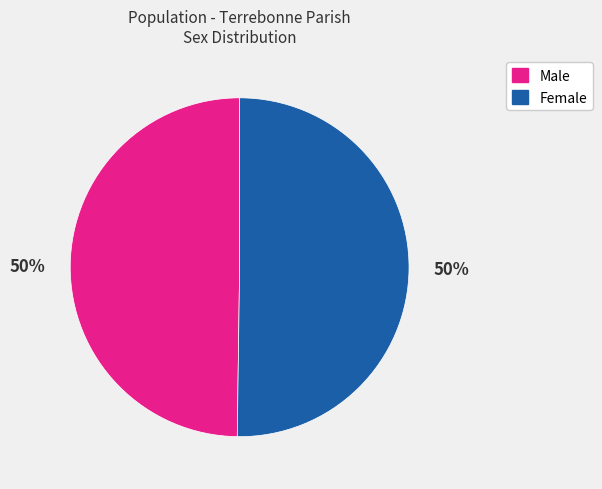

To the nearest percent, what is the combined percentage of Male and Female?

100%